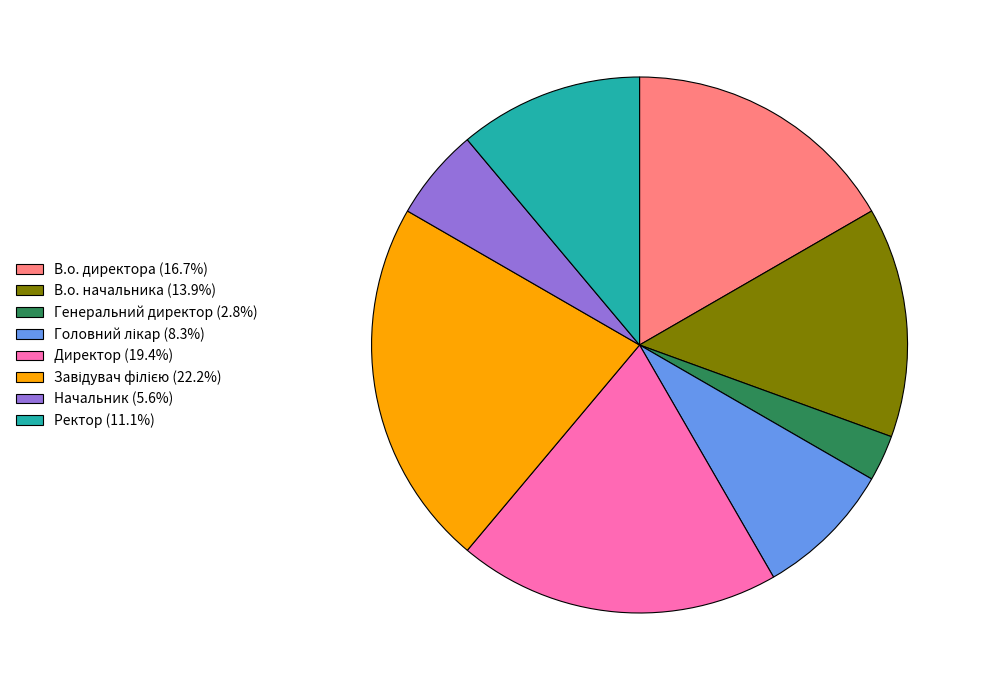

Which has a higher value, Начальник or Ректор?

Ректор